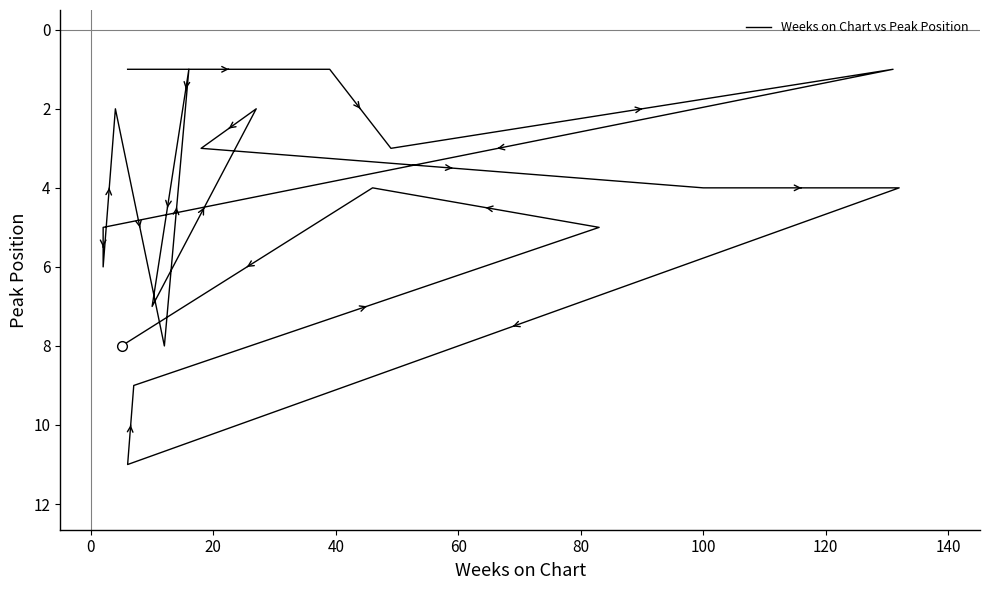

How many interior local peaks (higher than both neighbors) does the data have?

5